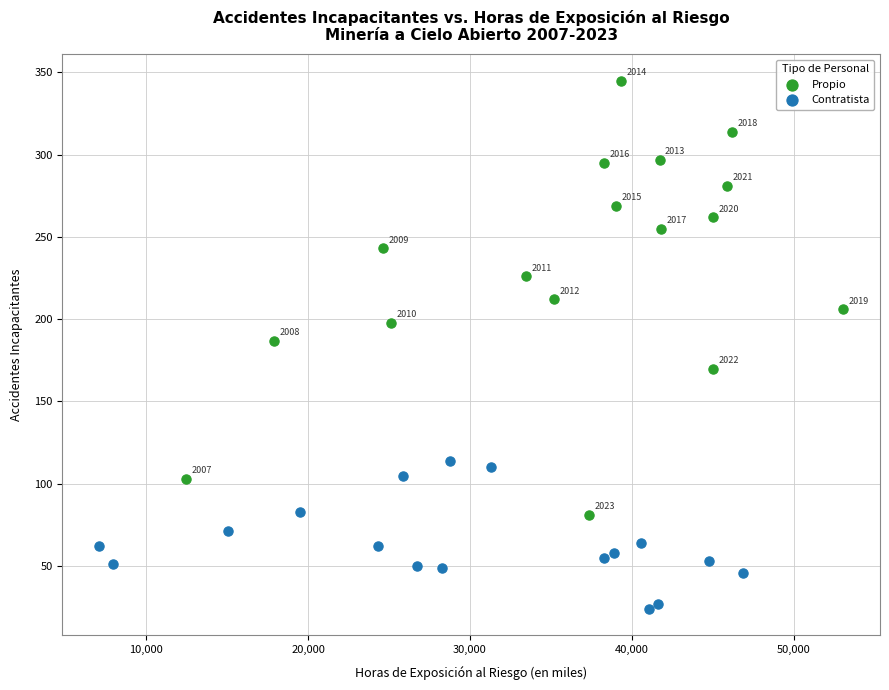

What are all the series names shown in the legend?

Propio, Contratista